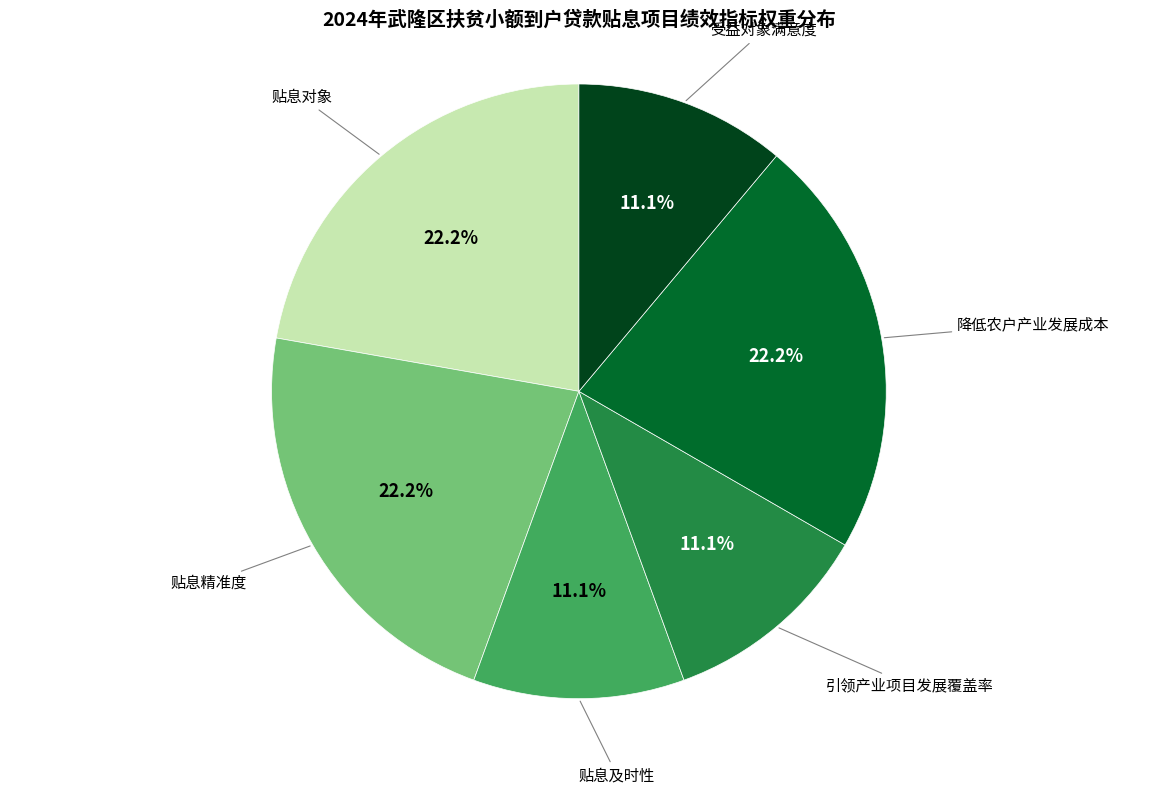

Is there any slice that represents more than half of the pie?

No